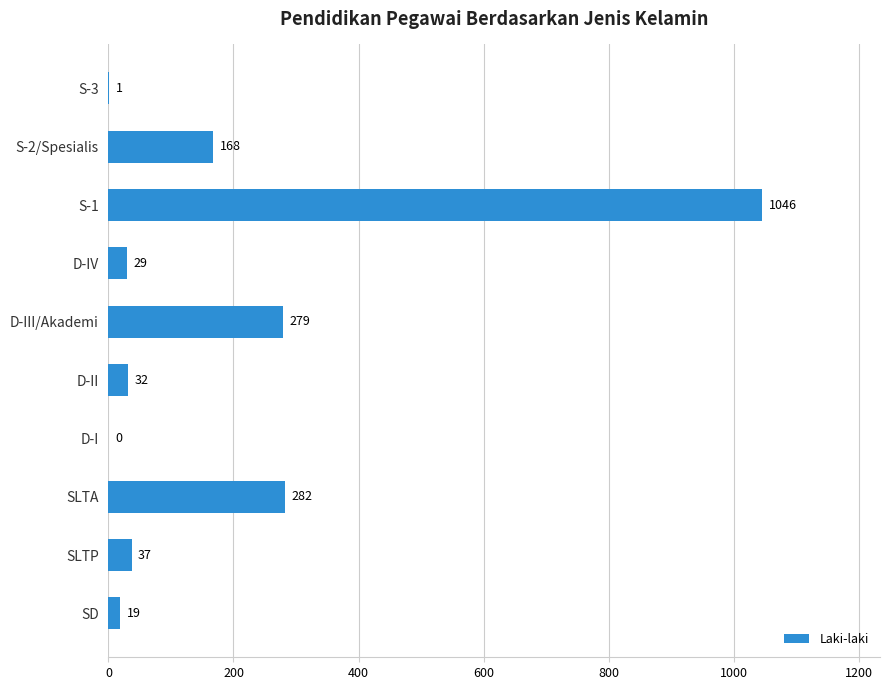

Where is the data nearest to the value 523?

SLTA